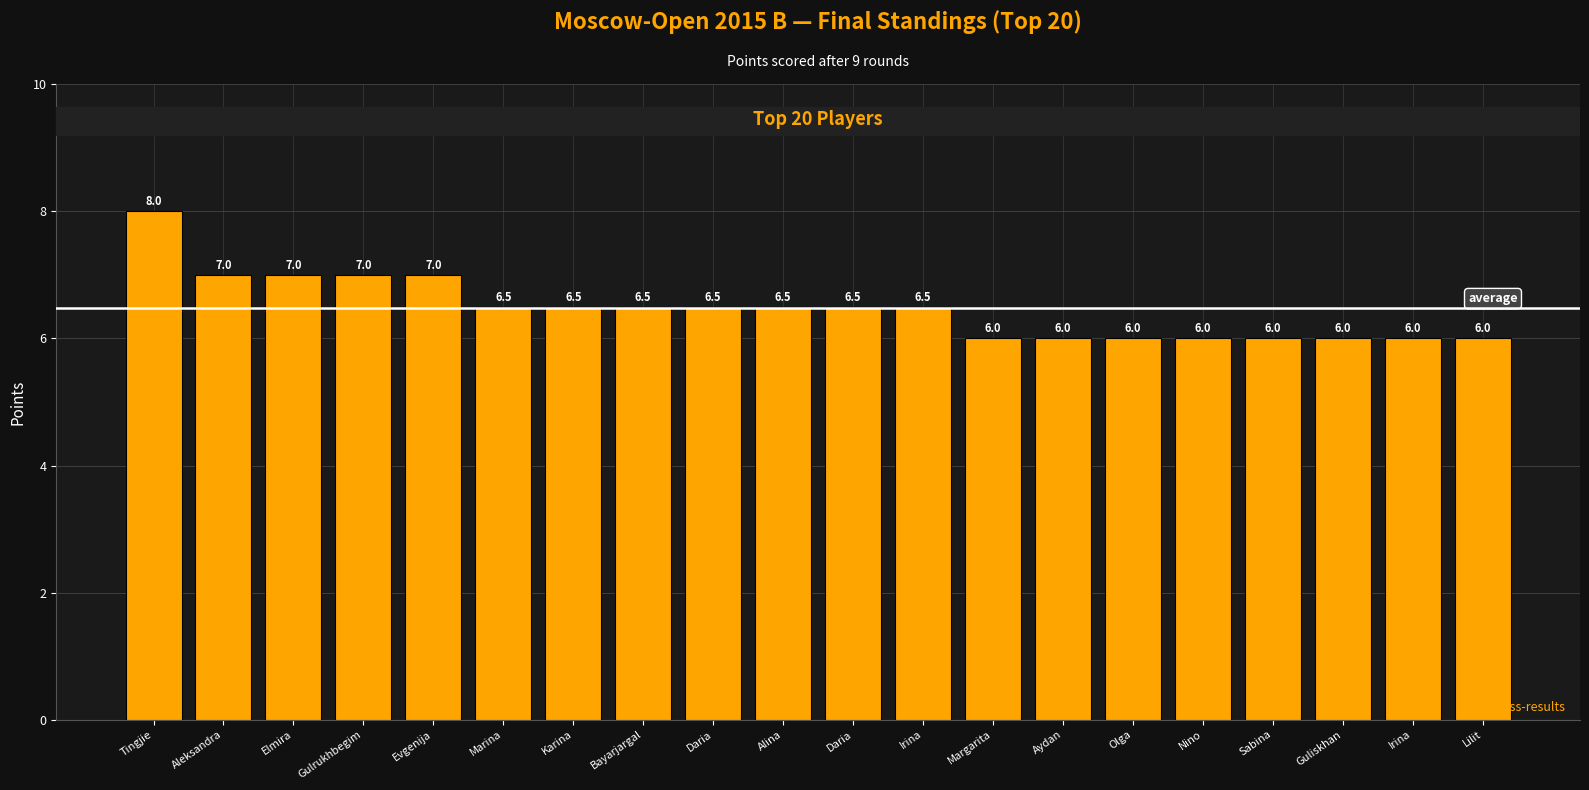

What value does the data have at Aleksandra?

7.0